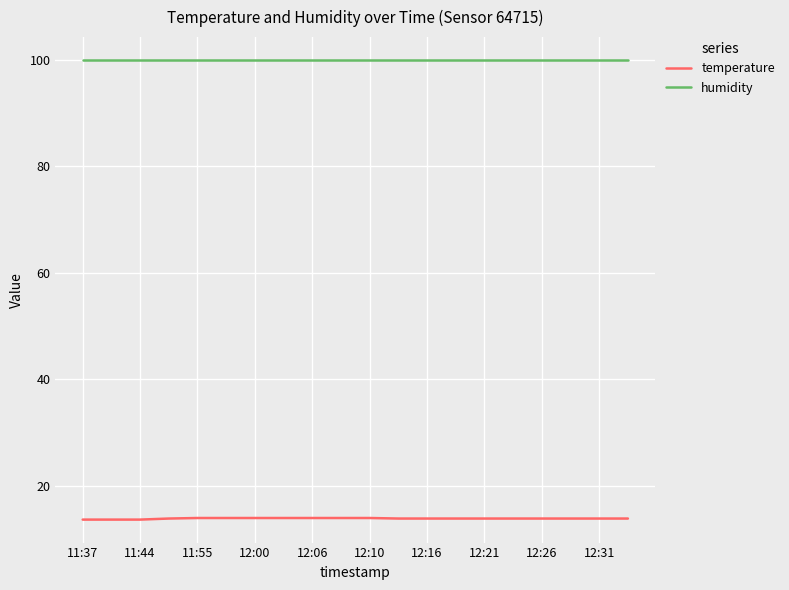

What is the smallest value displayed?

13.7